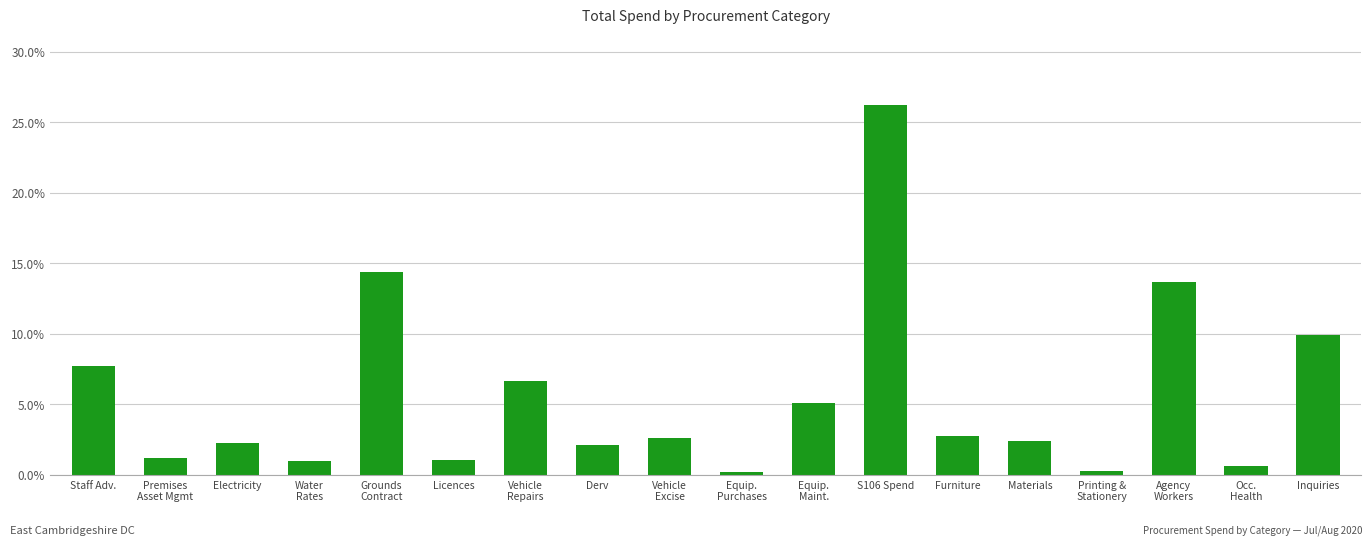

What is the value of the 8th bar from the left?

2.1